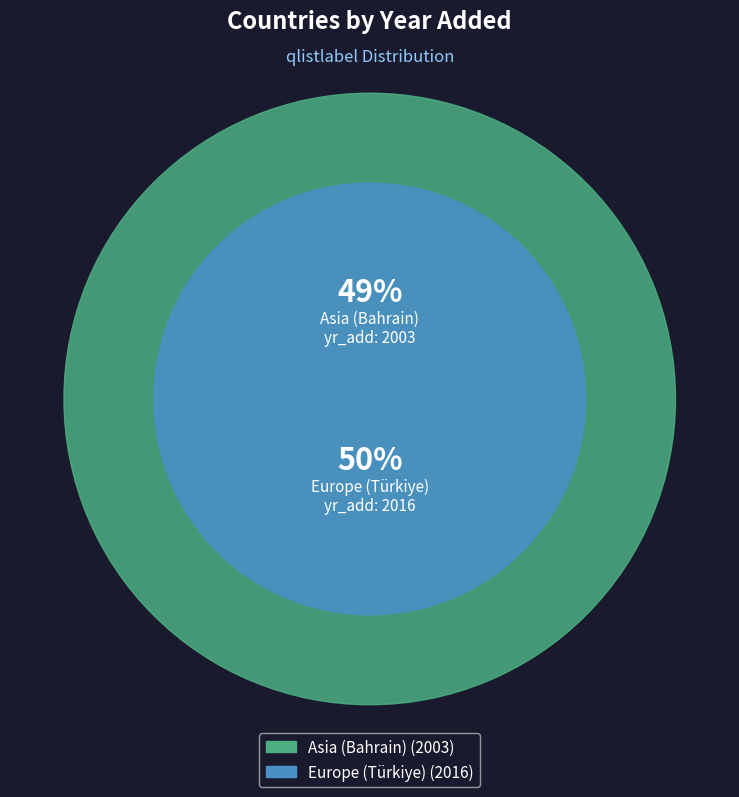

The Asia (Bahrain) slice represents 63% of the pie. True or false?

False